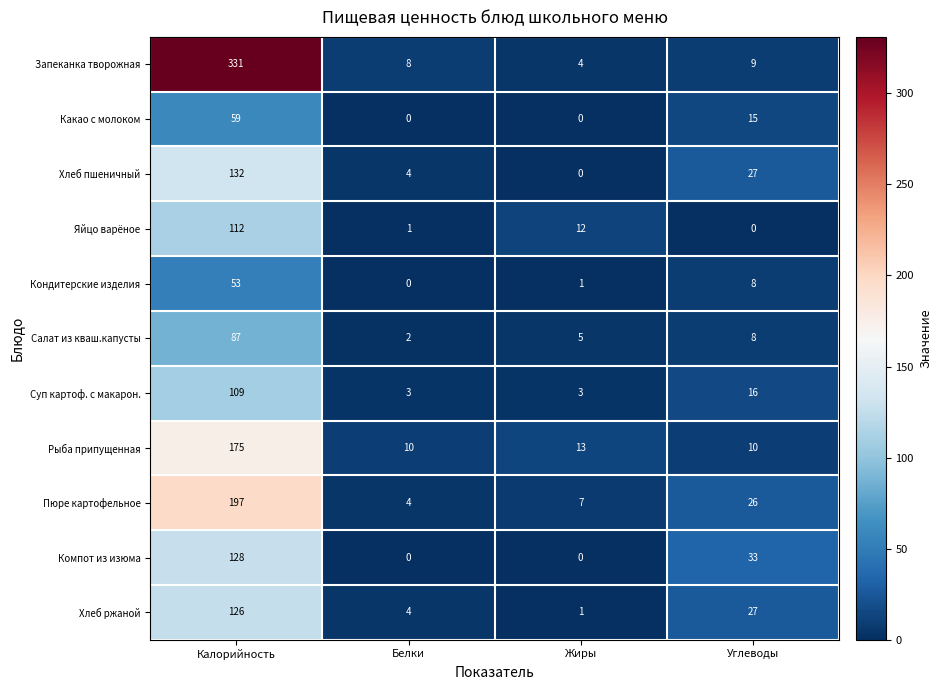

True or false: Запеканка творожная has a value of 4 at Жиры.

True